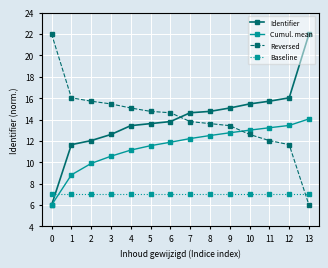

True or false: Identifier and Baseline intersect in this chart.

True